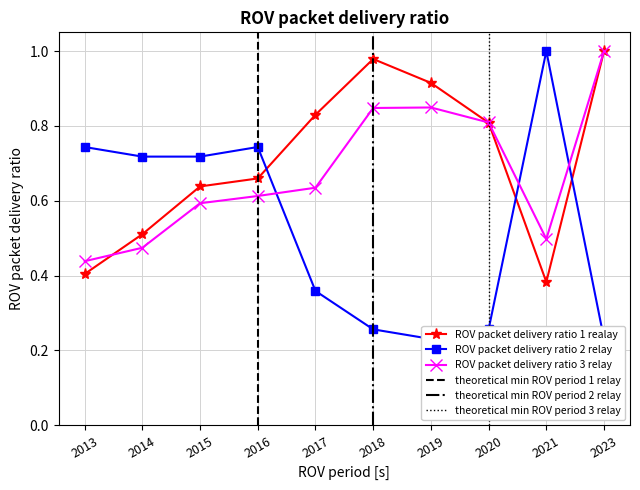

Is the value of ROV packet delivery ratio 3 relay at 2017 greater than the value of ROV packet delivery ratio 1 realay at 2014?

Yes